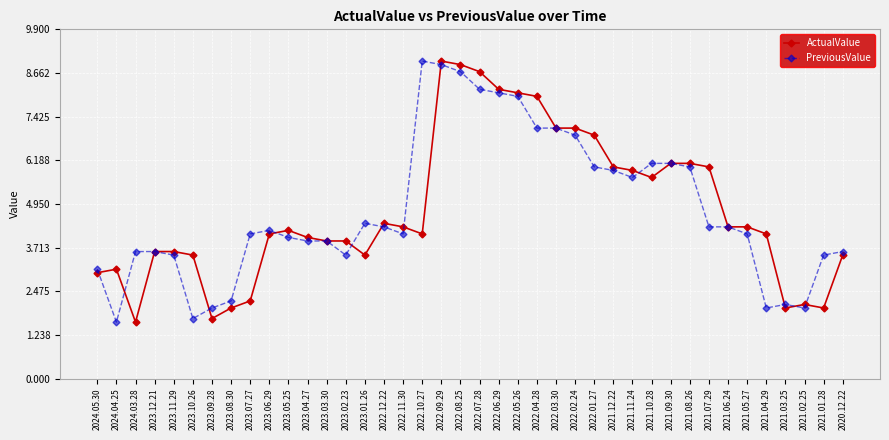

Is the value of ActualValue at 2023.09.28 greater than the value of PreviousValue at 2021.03.25?

No